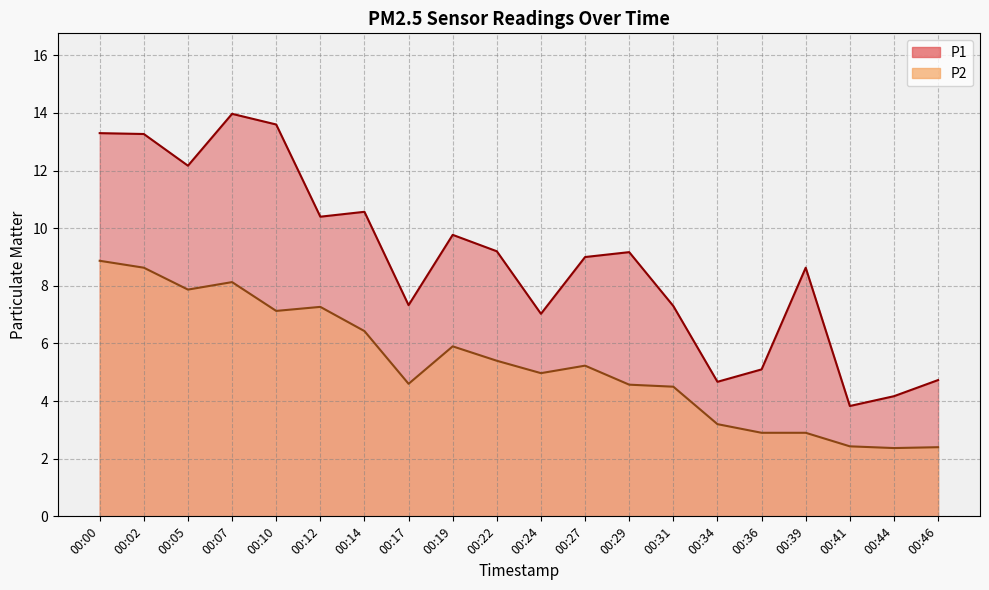

Reading left to right, list all the values displayed in this chart.

P1: 13.3	13.3	12.2	14.0	13.6	10.4	10.6	7.3	9.8	9.2	7.0	9.0	9.2	7.3	4.7	5.1	8.6	3.8	4.2	4.7
P2: 8.9	8.6	7.9	8.1	7.1	7.3	6.4	4.6	5.9	5.4	5.0	5.2	4.6	4.5	3.2	2.9	2.9	2.4	2.4	2.4